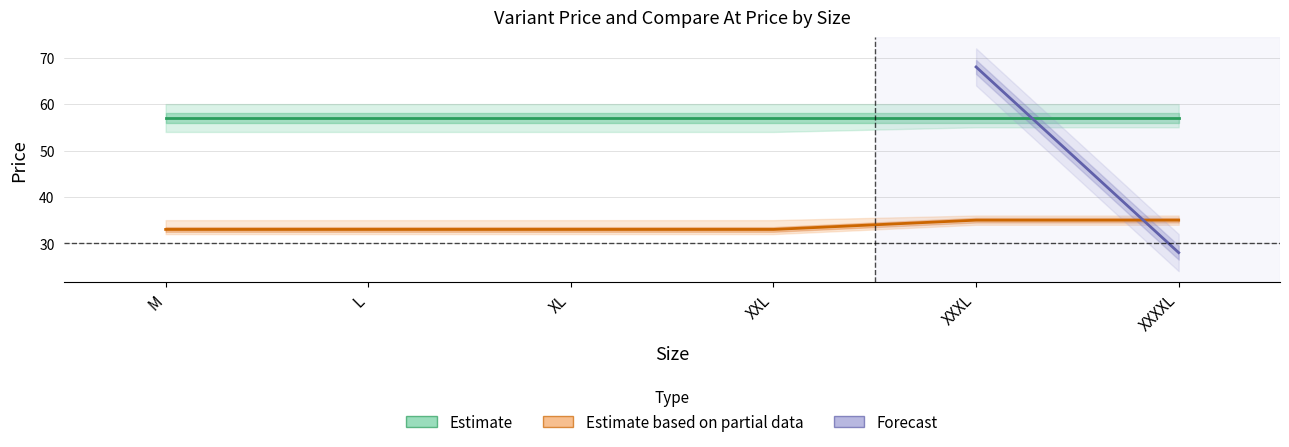

At how many categories does at least one series exceed 21?

6